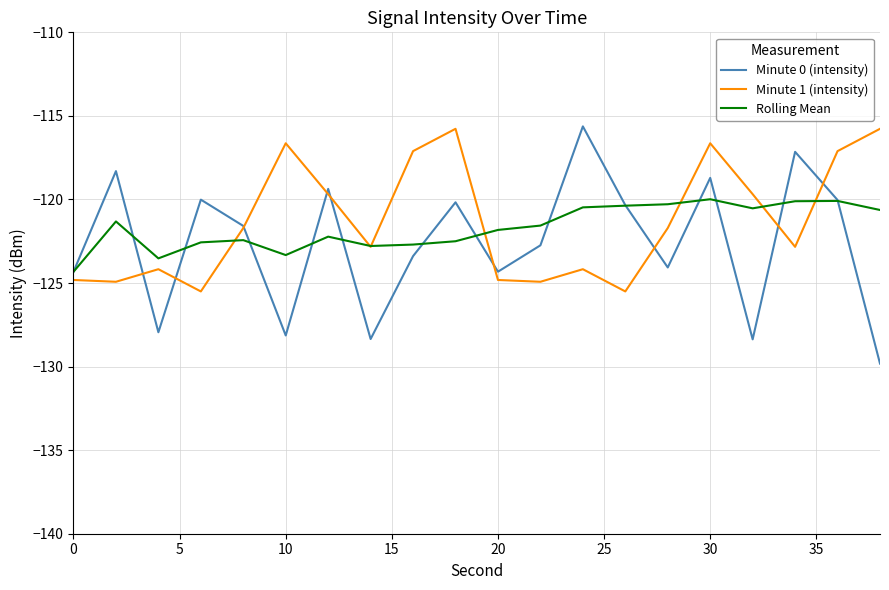

What is the maximum value shown in the chart?

-115.6